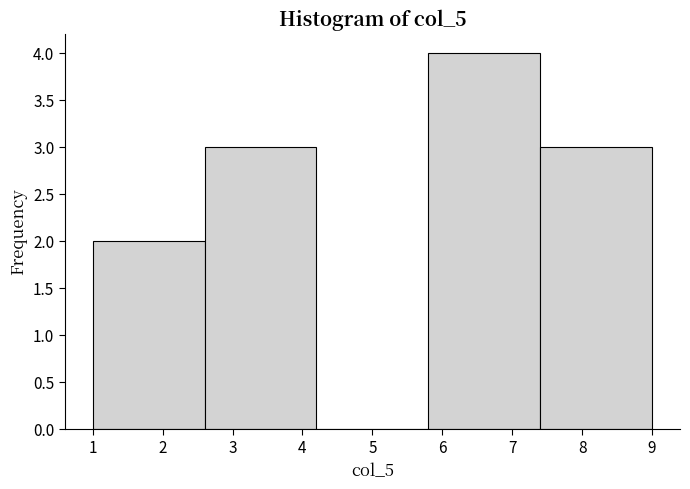

Over which range of the x-axis is the bar tallest?

5.8 to 7.4